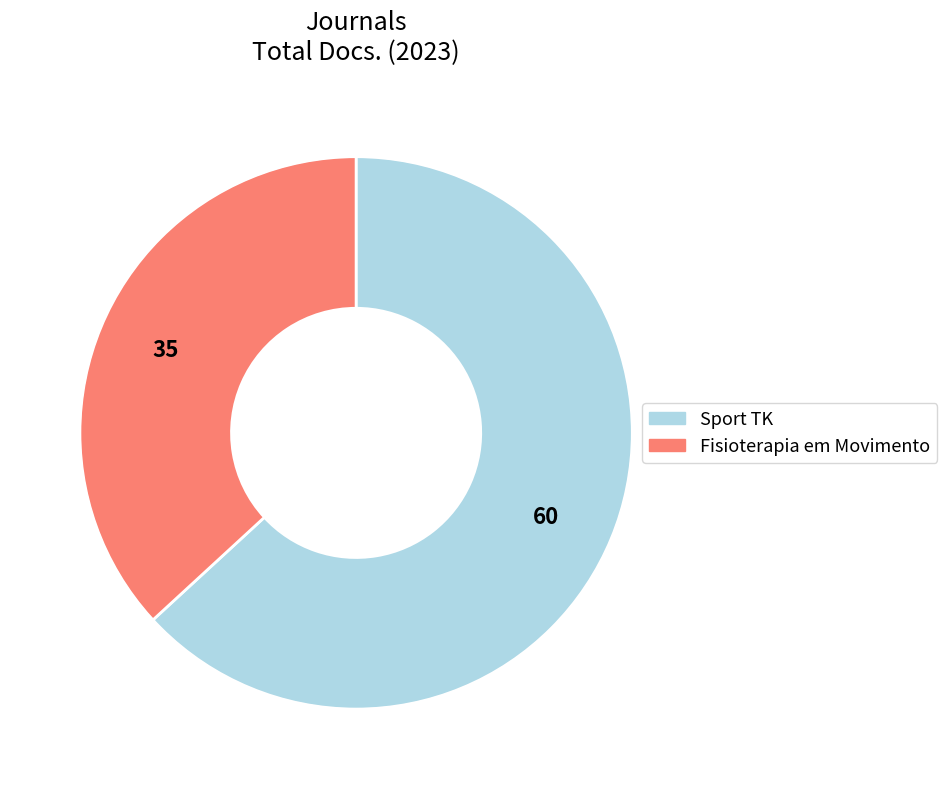

Between Fisioterapia em Movimento and Sport TK, which is larger?

Sport TK